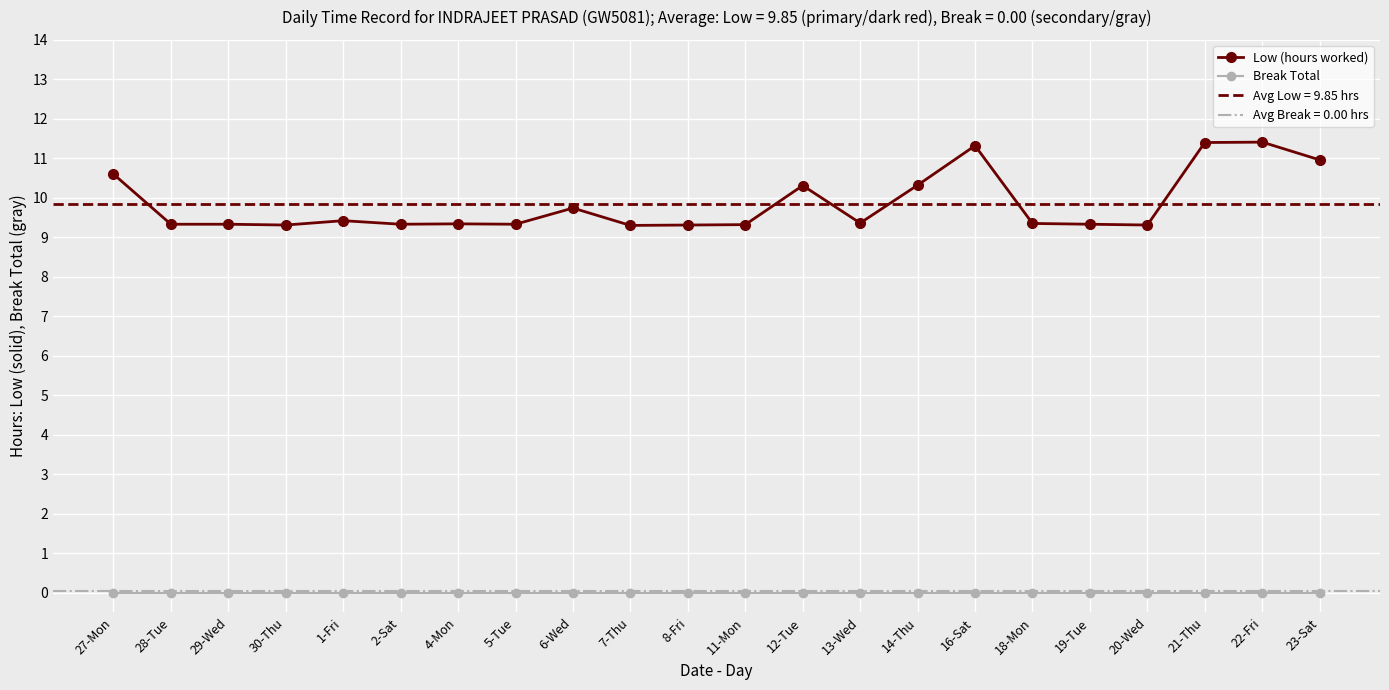

True or false: Low (hours worked) and Break Total cross at least once.

False